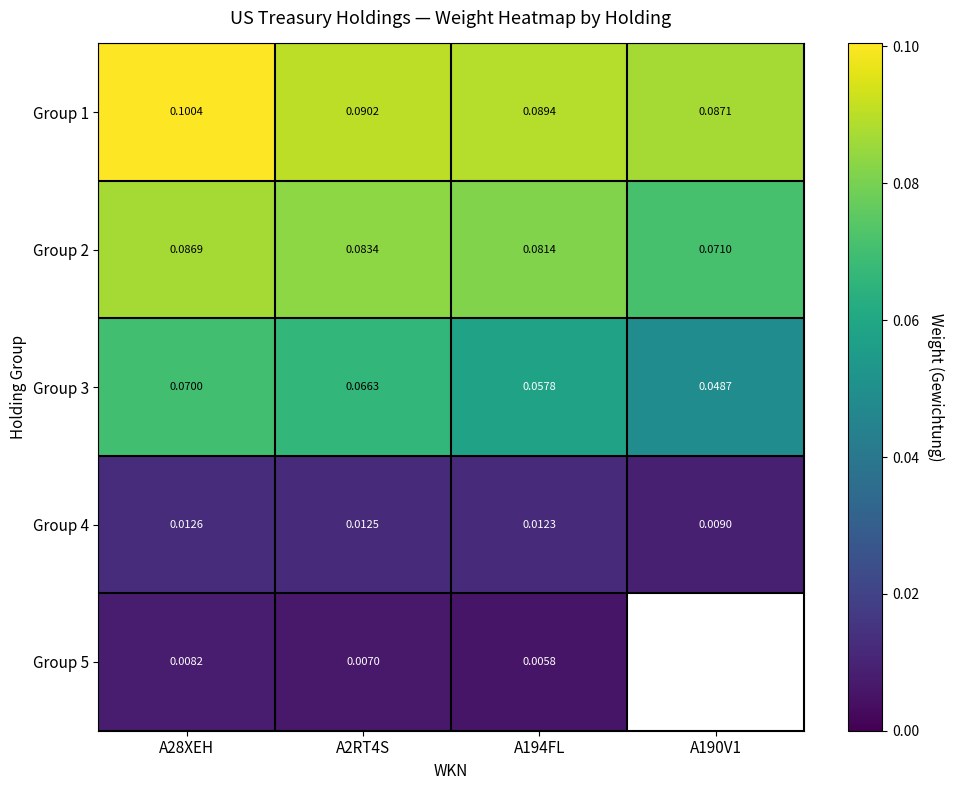

Is the value of Group 5 at A2RT4S greater than the value of Group 2 at A194FL?

No